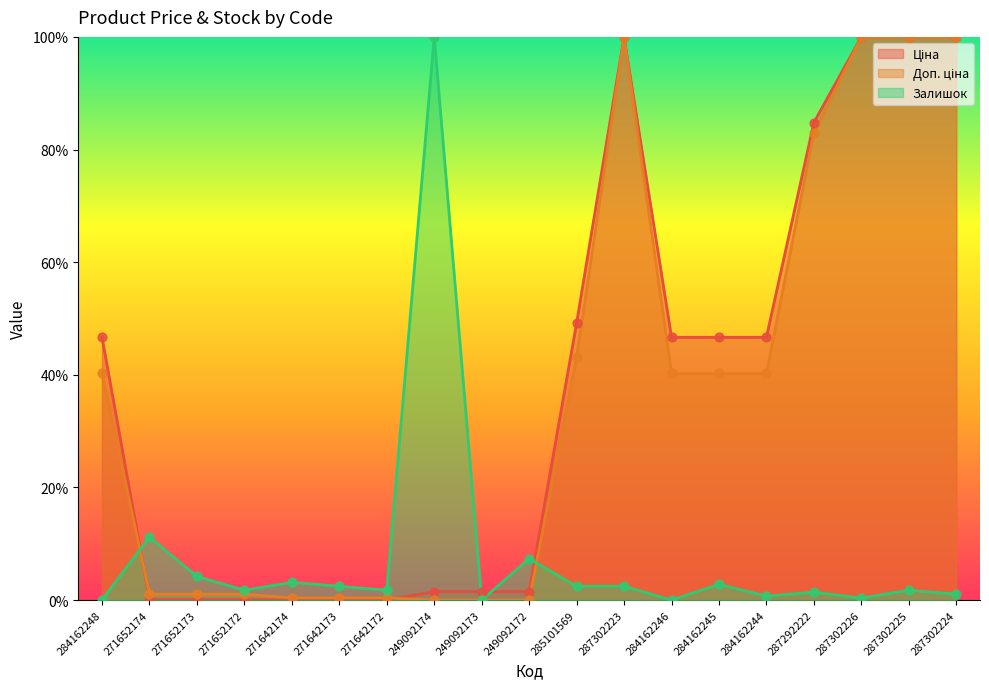

Which series contains the highest Y value?

Ціна